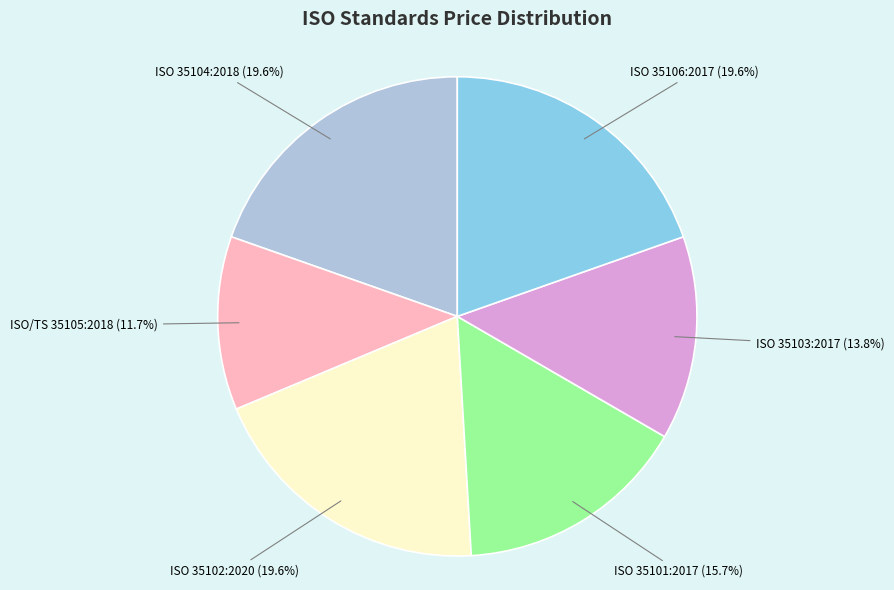

Does any single category account for the majority?

No